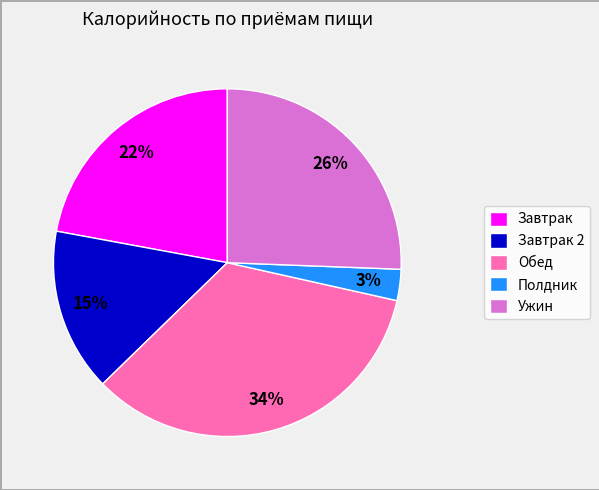

What percentage is the Обед slice, to the nearest percent?

34%